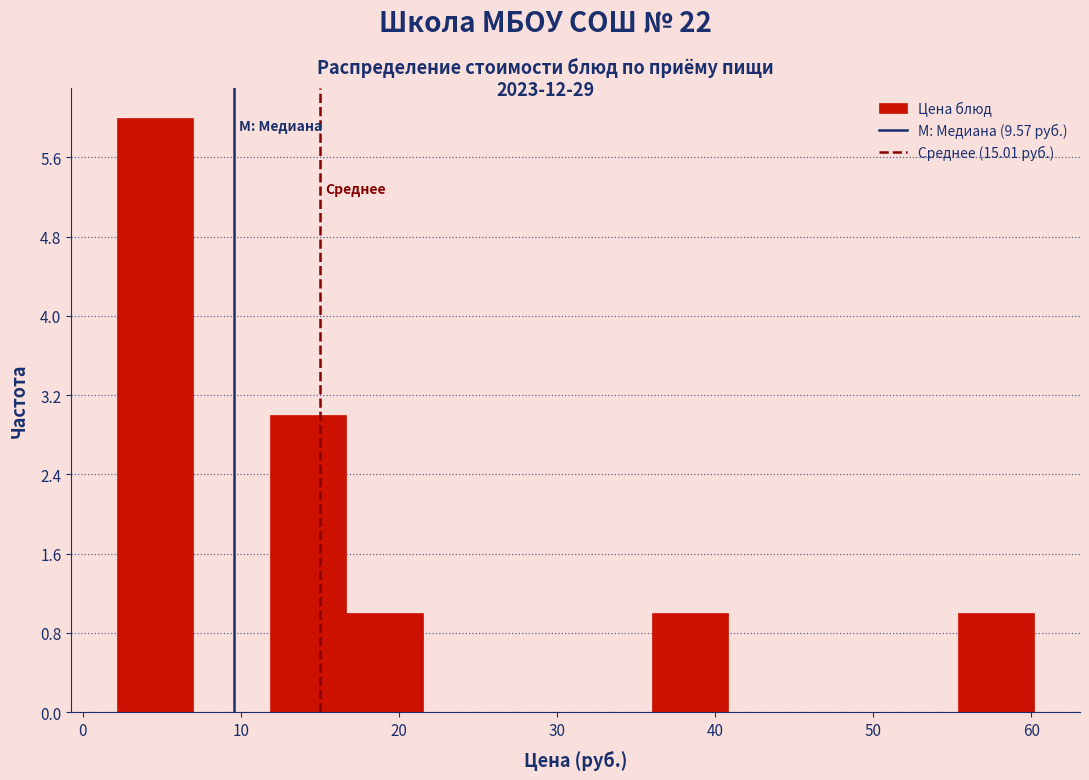

Over which range of the x-axis is the bar tallest?

2 to 7